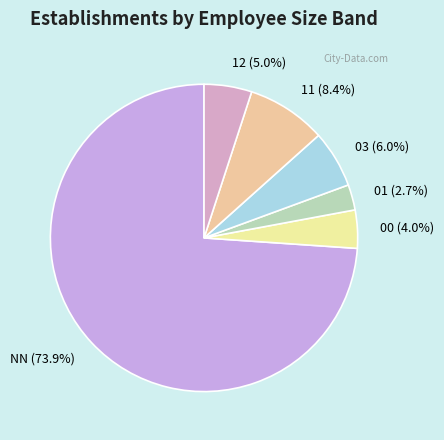

True or false: 01 accounts for 10% of the total.

False